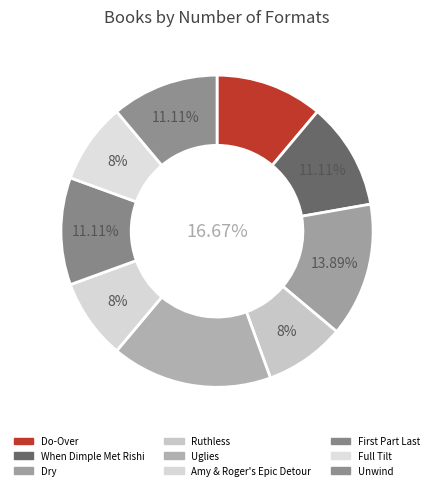

Count the number of slices in the pie.

9